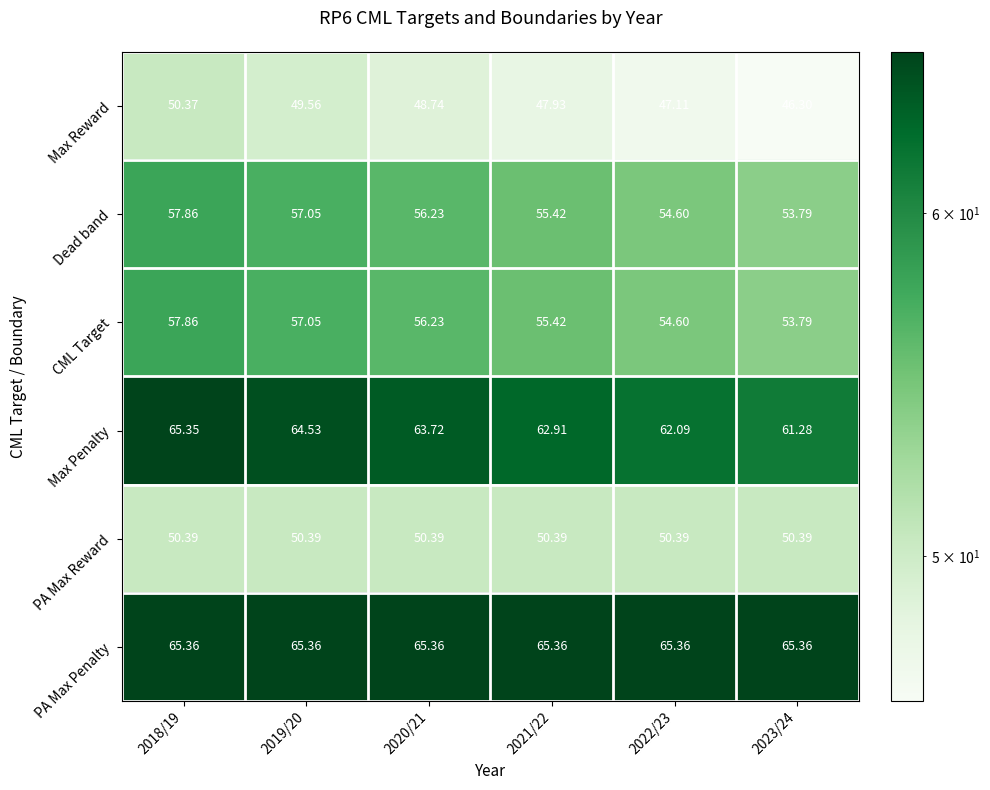

Is the value of Max Reward at 2023/24 greater than the value of PA Max Reward at 2023/24?

No